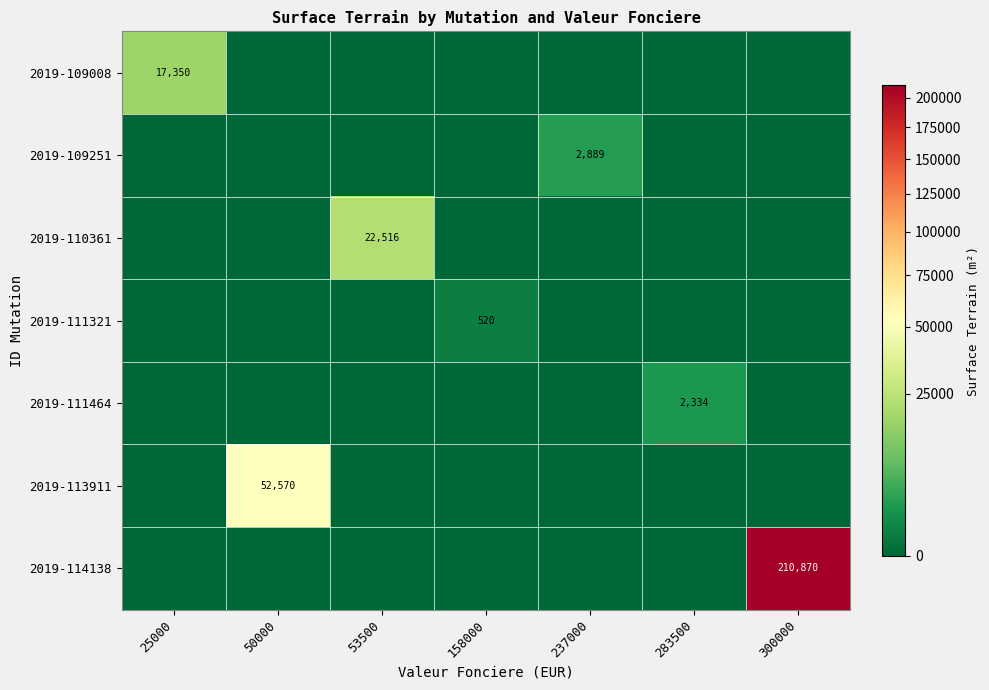

Is it true that 2019-113911 equals 52570 at 50000?

True